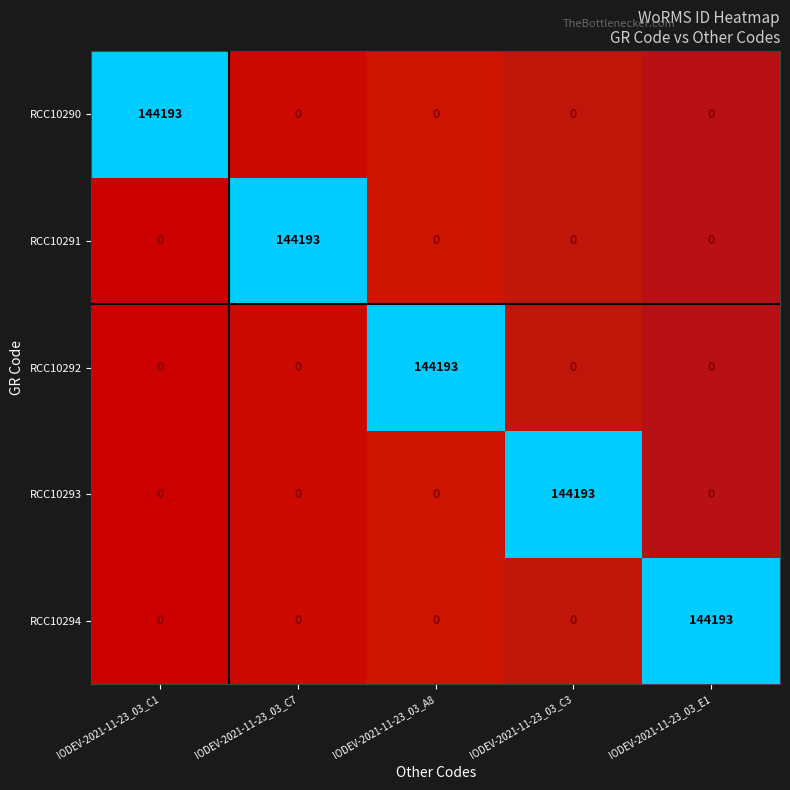

At which label does RCC10293 reach its peak?

IODEV-2021-11-23_03_C3